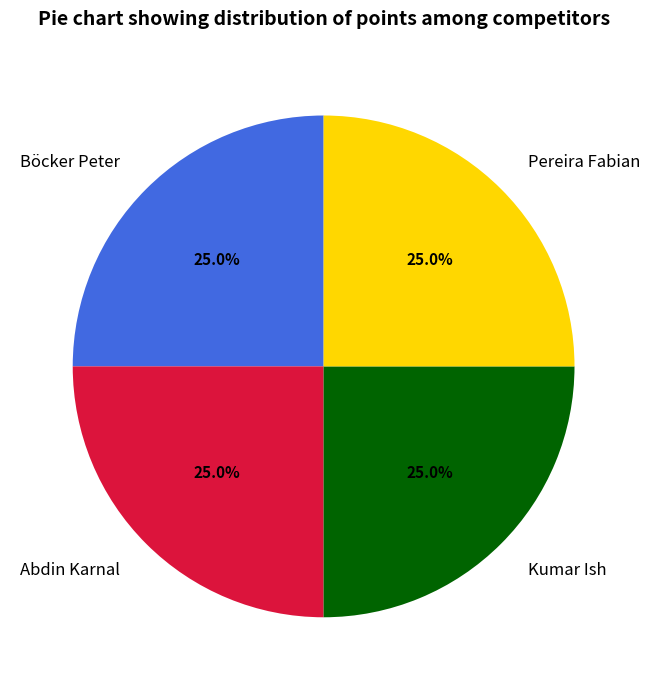

Is Böcker Peter the majority of the pie?

No